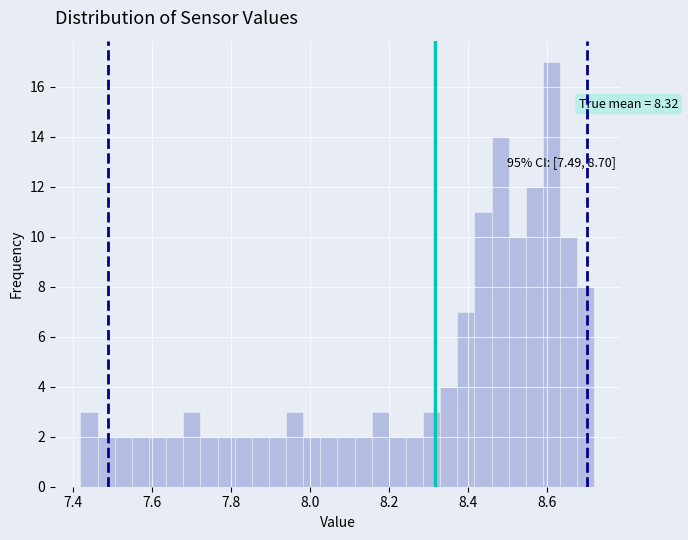

Around what value on the x-axis is the tallest bar? Give the approximate position of its centre, as read against the axis.

8.62